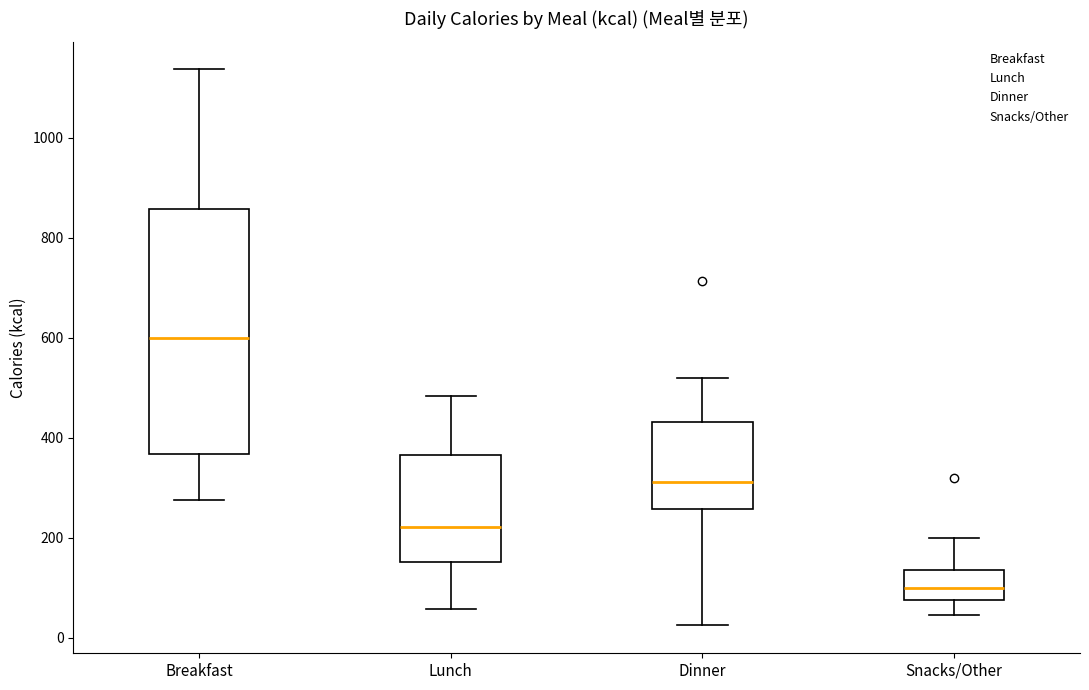

Which box is the tallest, from its lower edge to its upper edge?

Breakfast